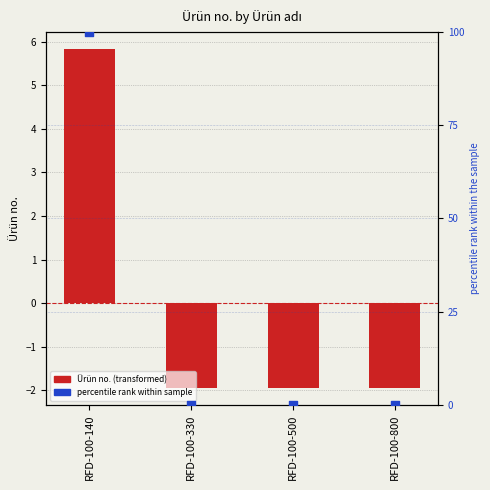

At how many categories does at least one series exceed 63?

1